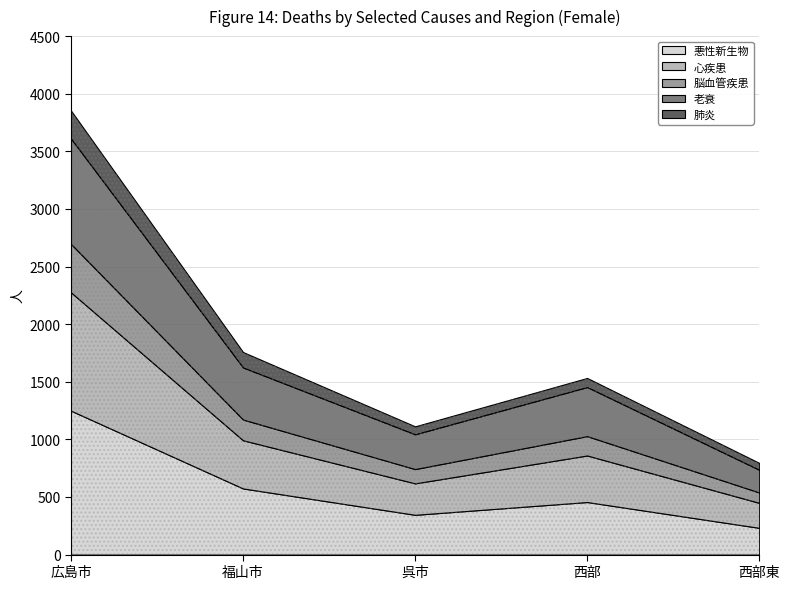

What are all the series names shown in the legend?

悪性新生物, 心疾患, 脳血管疾患, 老衰, 肺炎